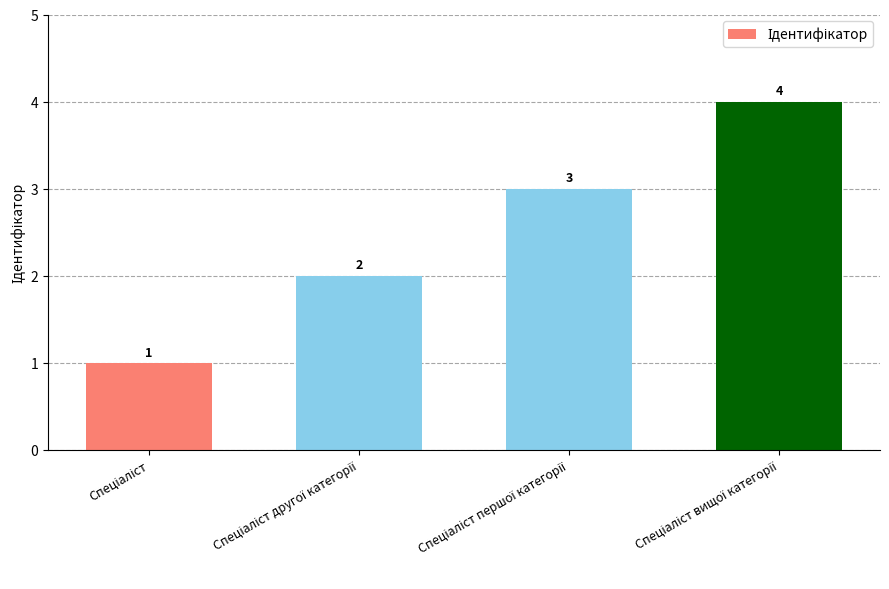

How many values are between 2 and 4?

3